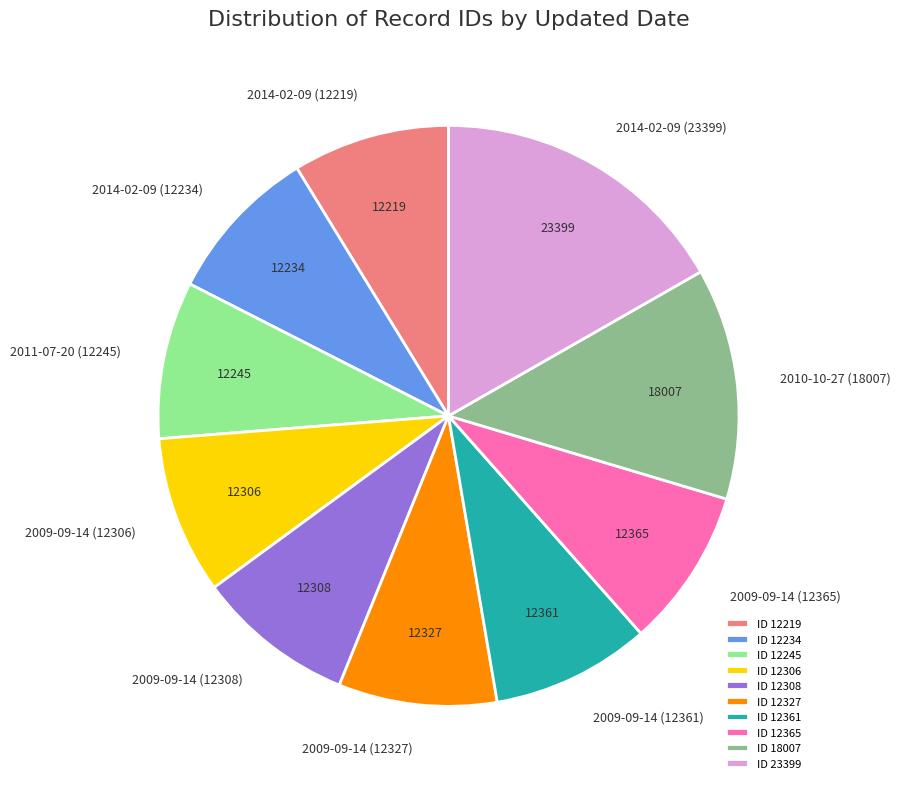

How many segments does this pie chart have?

10